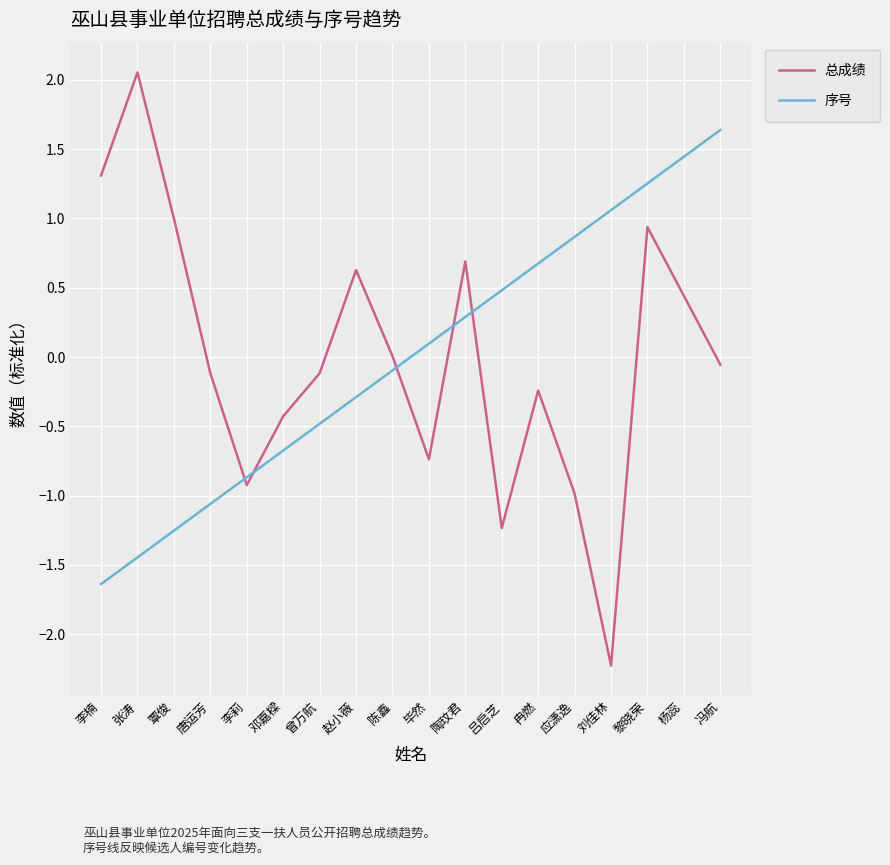

What is the difference between the 序号 values at 吕启芝 and 邓嘉樑?

1.2